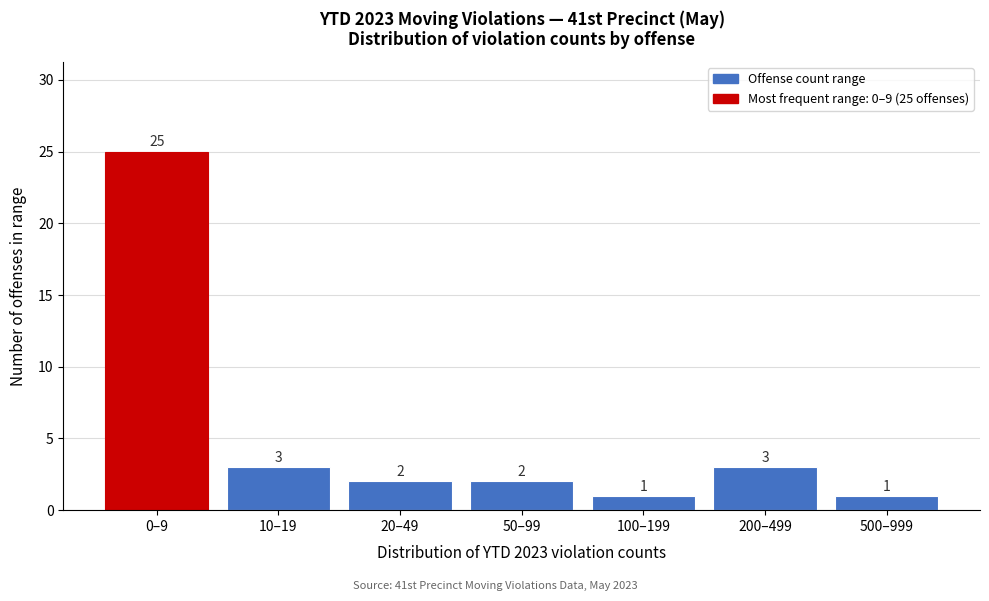

Reading left to right, list all the values displayed in this chart.

0–9=25	10–19=3	20–49=2	50–99=2	100–199=1	200–499=3	500–999=1